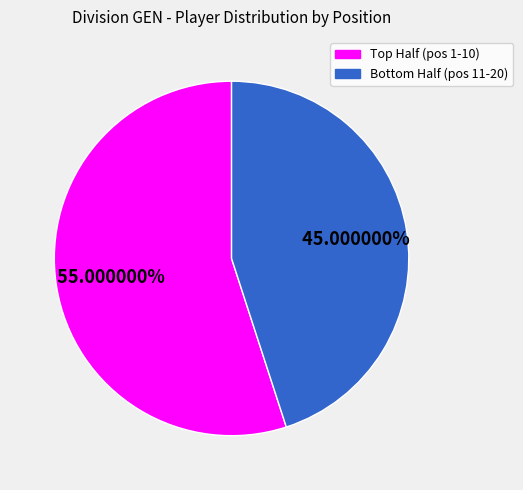

Is there a majority slice in this chart?

Yes